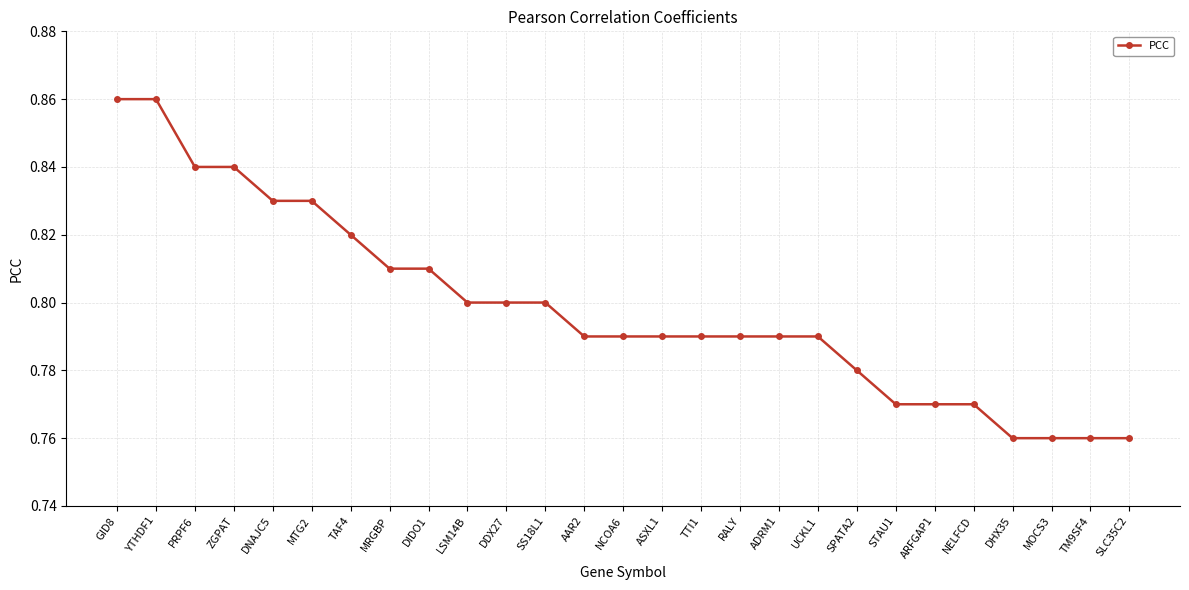

How many lines are shown in the chart?

1